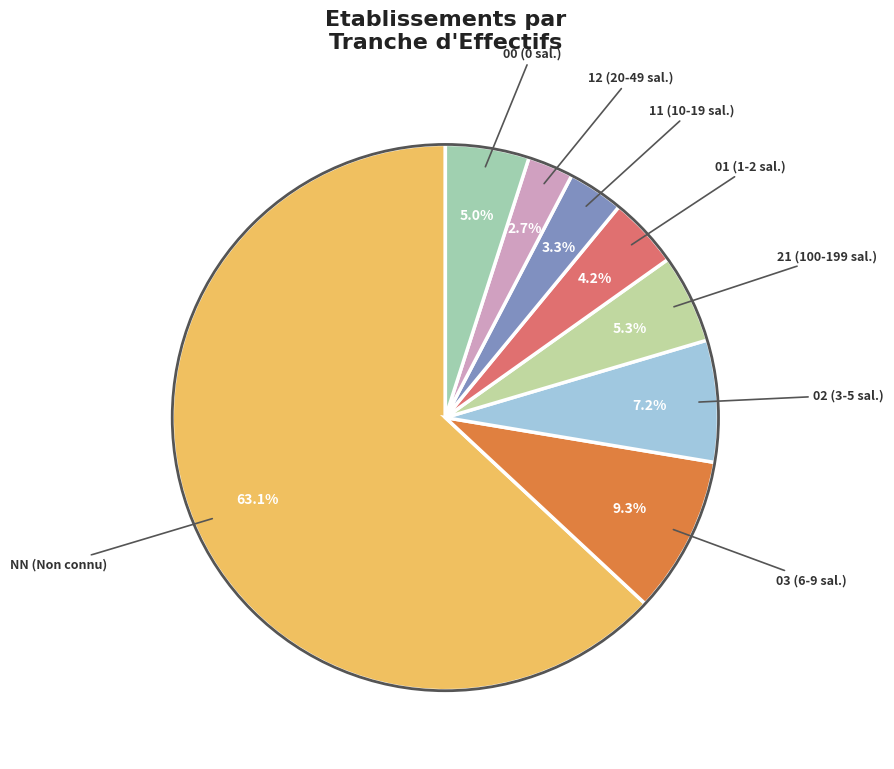

To the nearest percent, what is the difference between the largest and smallest slice percentages?

60%